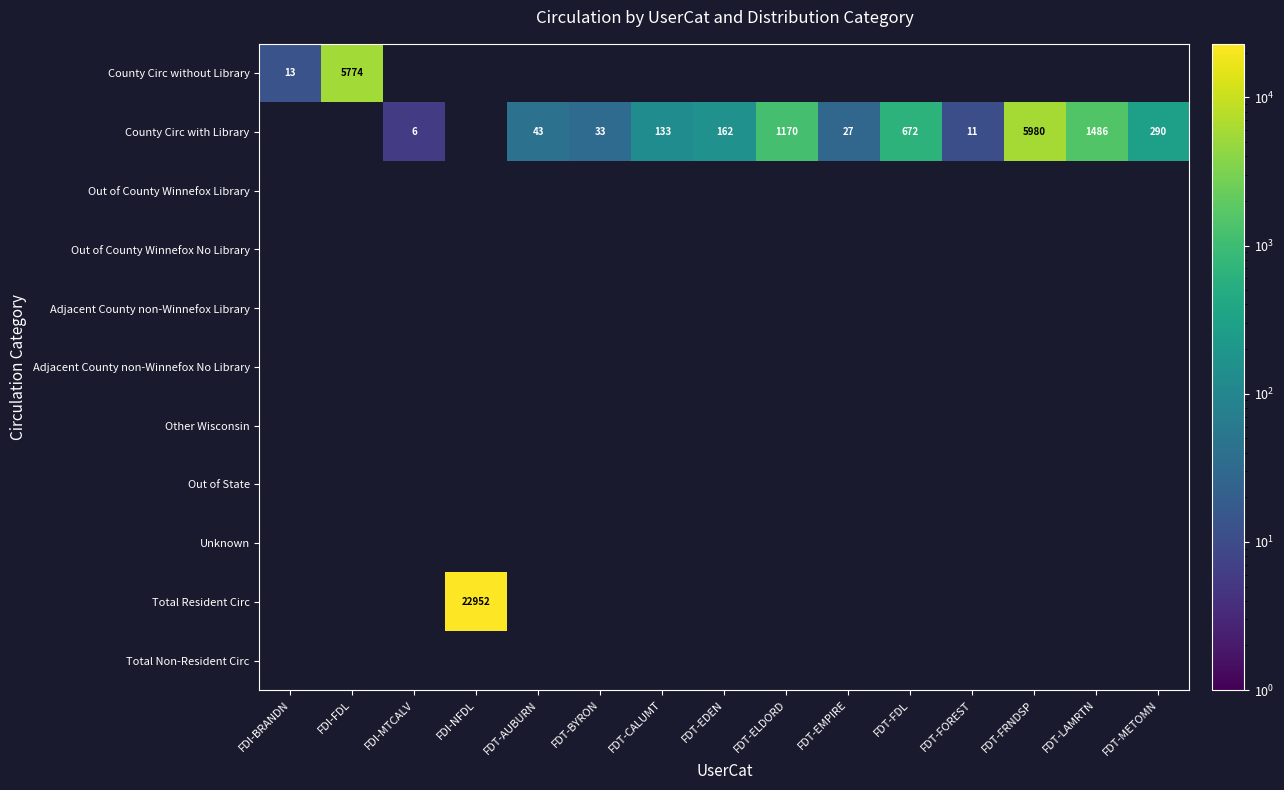

What is the minimum value shown in the chart?

6.0